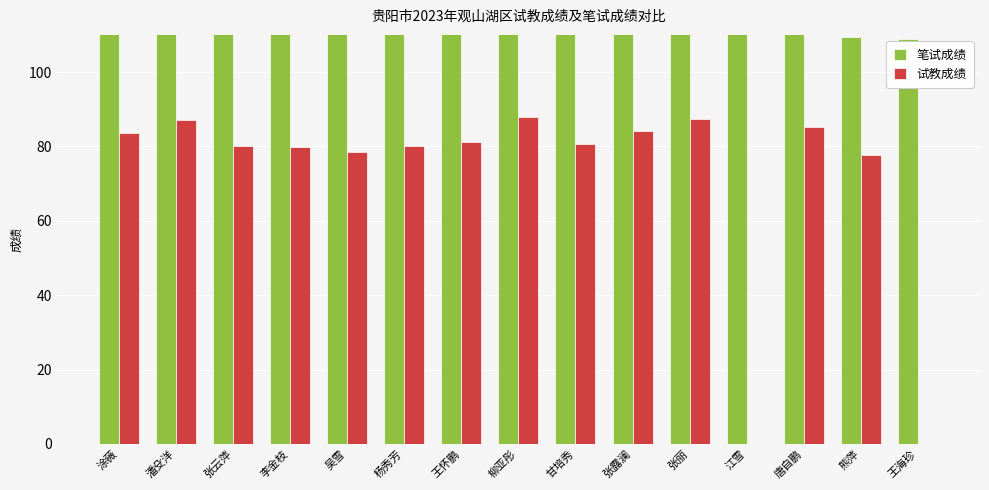

What is the greatest value displayed?

122.0